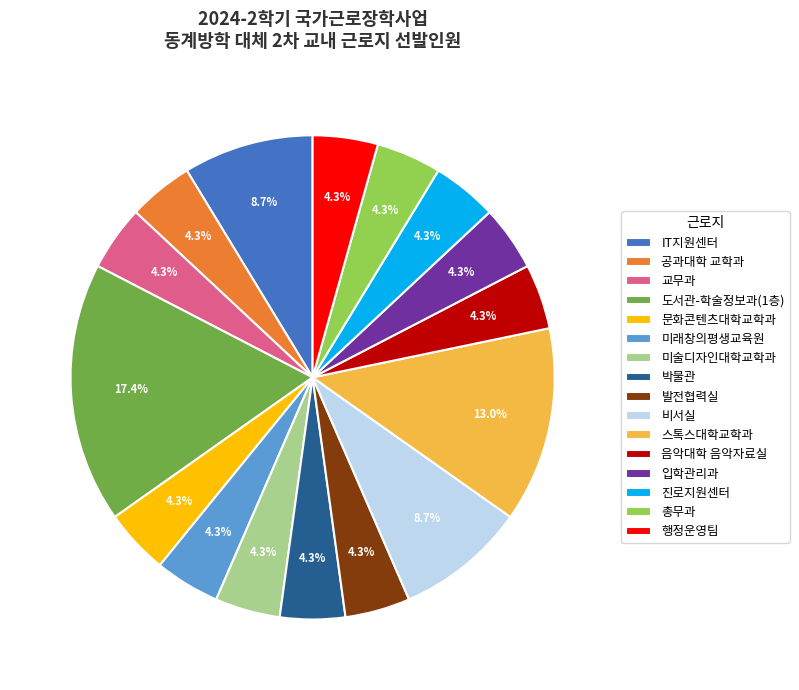

Approximately how many times larger is the value at 스톡스대학교학과 compared to 진로지원센터?

3.0